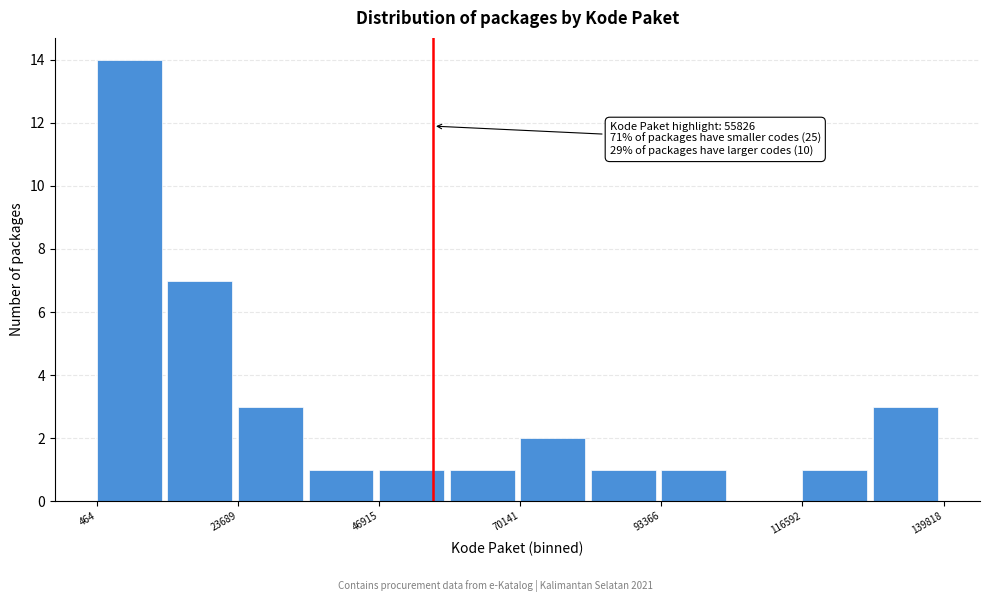

Around what value on the x-axis is the tallest bar? Give the approximate position of its centre, as read against the axis.

5000